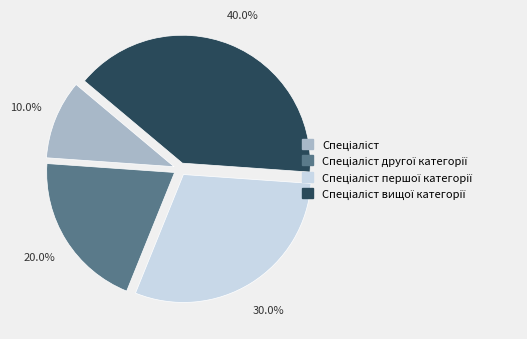

Is there a majority slice in this chart?

No